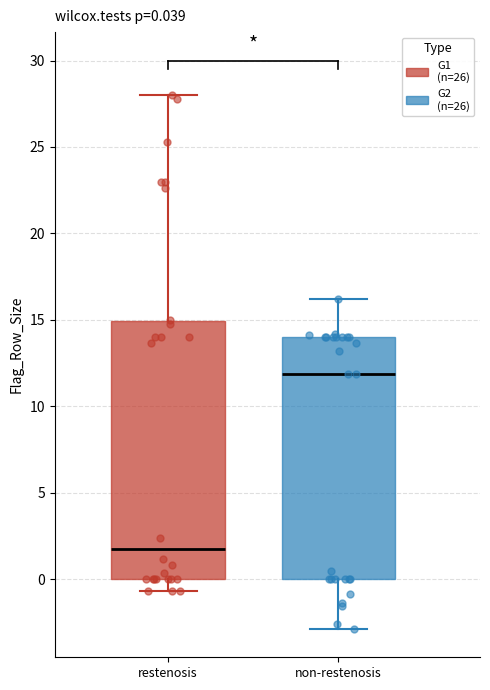

Which box's median line is the highest?

non-restenosis